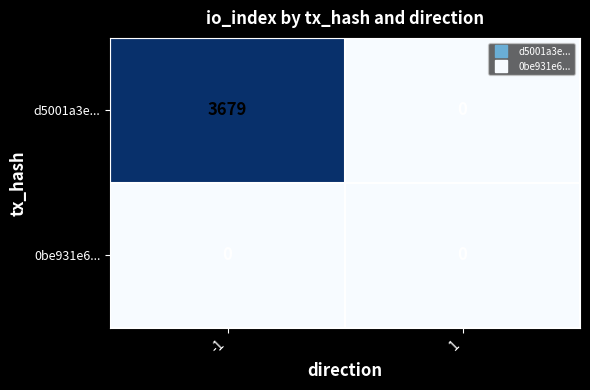

Which series has the largest total across all categories?

d5001a3e...